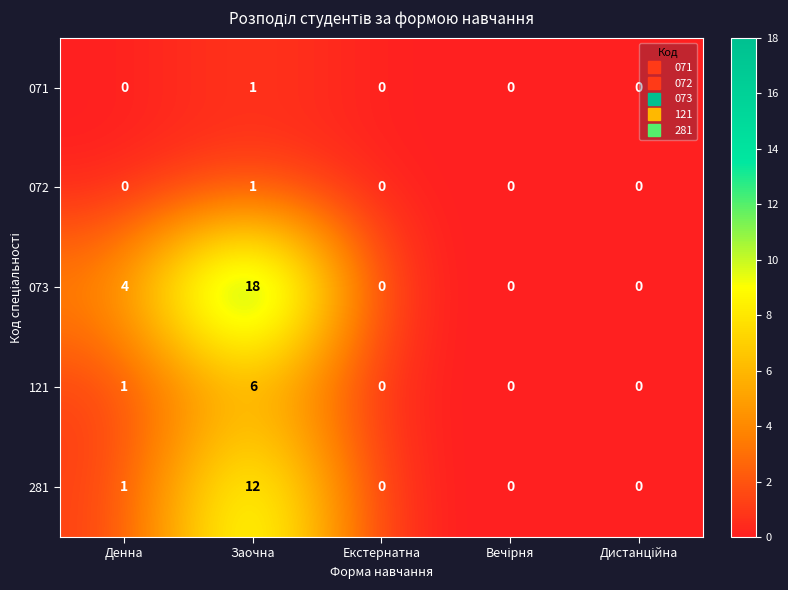

What is the difference between the maximum and minimum values in the 281 series?

12